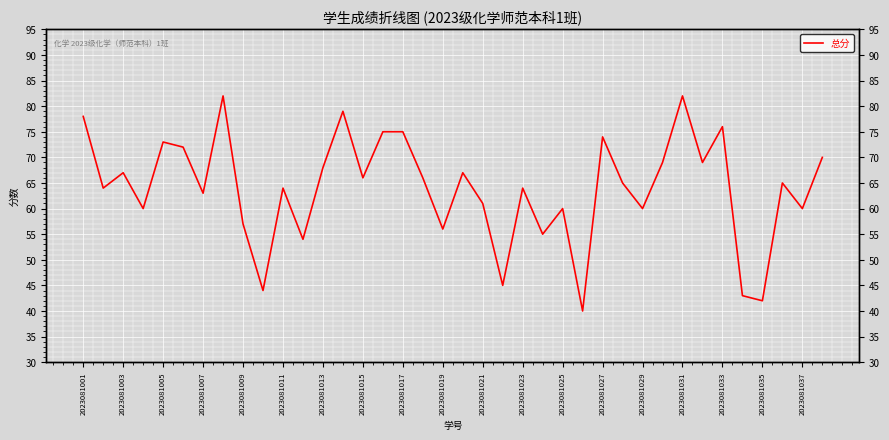

What is the ratio of the value at 26 to the value at 35?

1.1